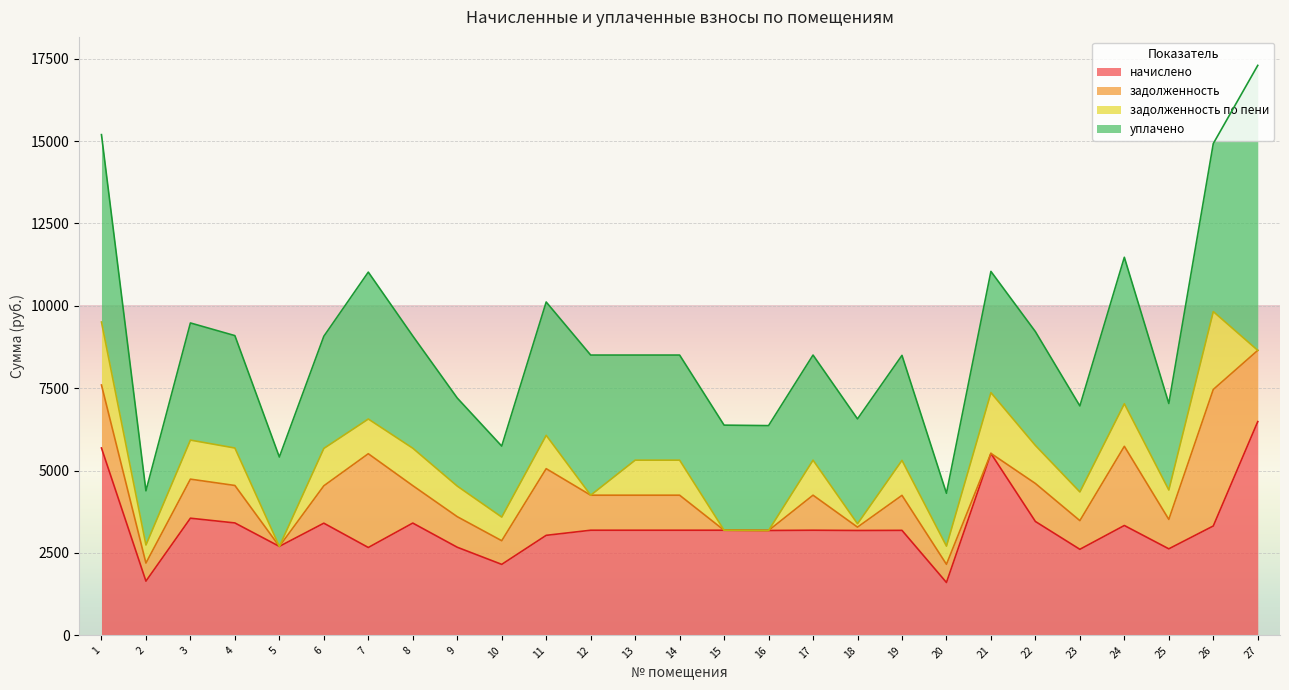

Rank the categories by начислено value from lowest to highest.

20, 2, 10, 23, 25, 7, 9, 5, 11, 16, 18, 19, 12, 13, 14, 15, 17, 26, 24, 6, 8, 4, 22, 3, 21, 1, 27